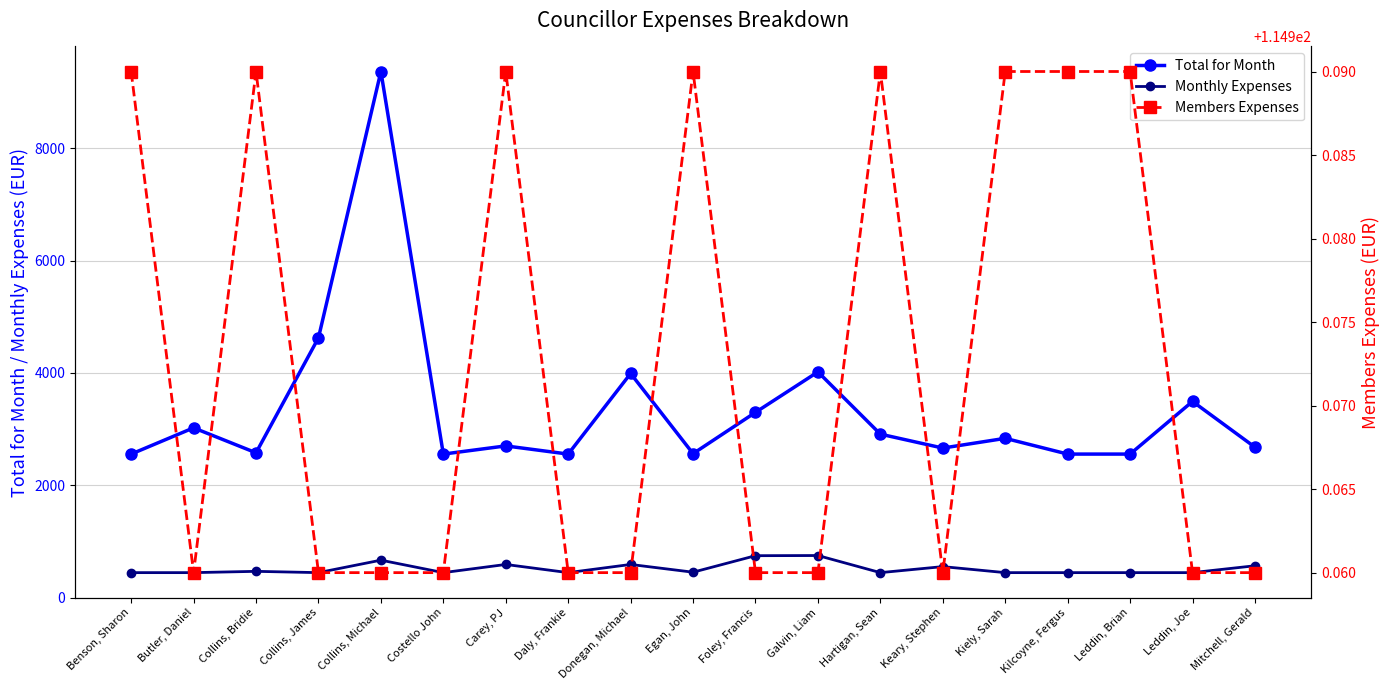

Where is the first local minimum for Total for Month?

Collins, Bridie